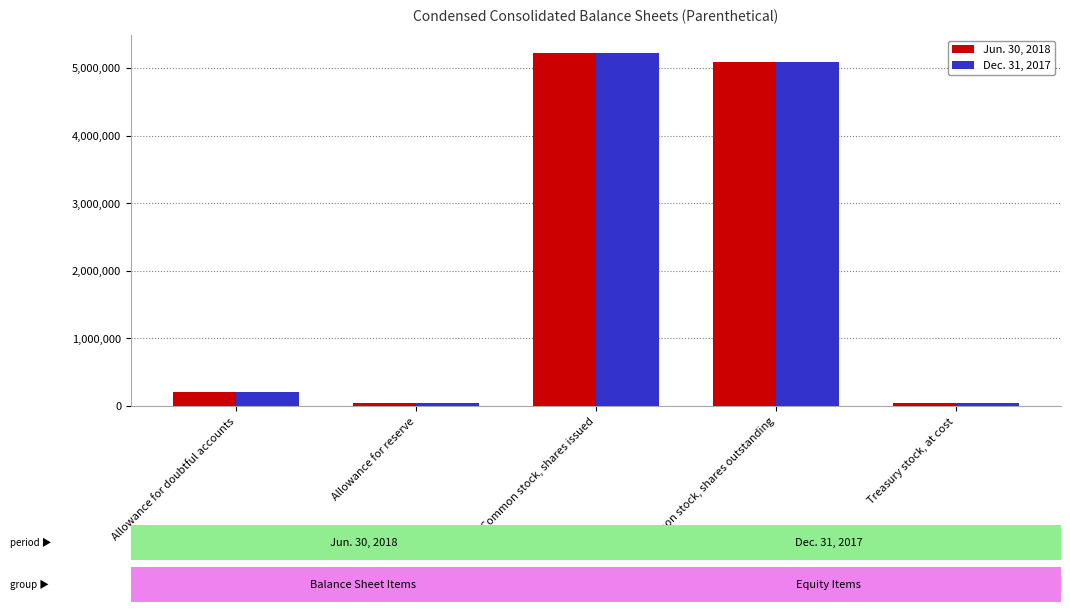

Where is Dec. 31, 2017 nearest to the value 2626574?

Allowance for doubtful accounts